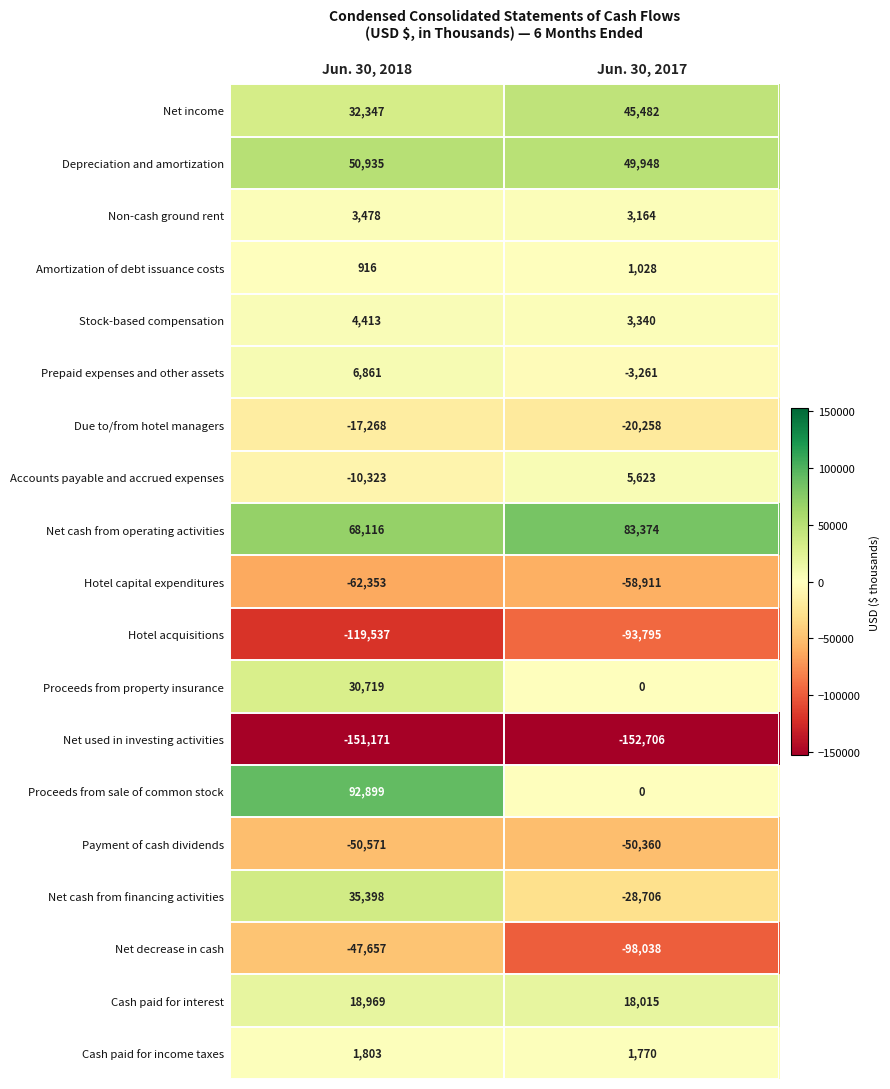

List the labels in order of Net decrease in cash value, smallest first.

Jun. 30, 2017, Jun. 30, 2018